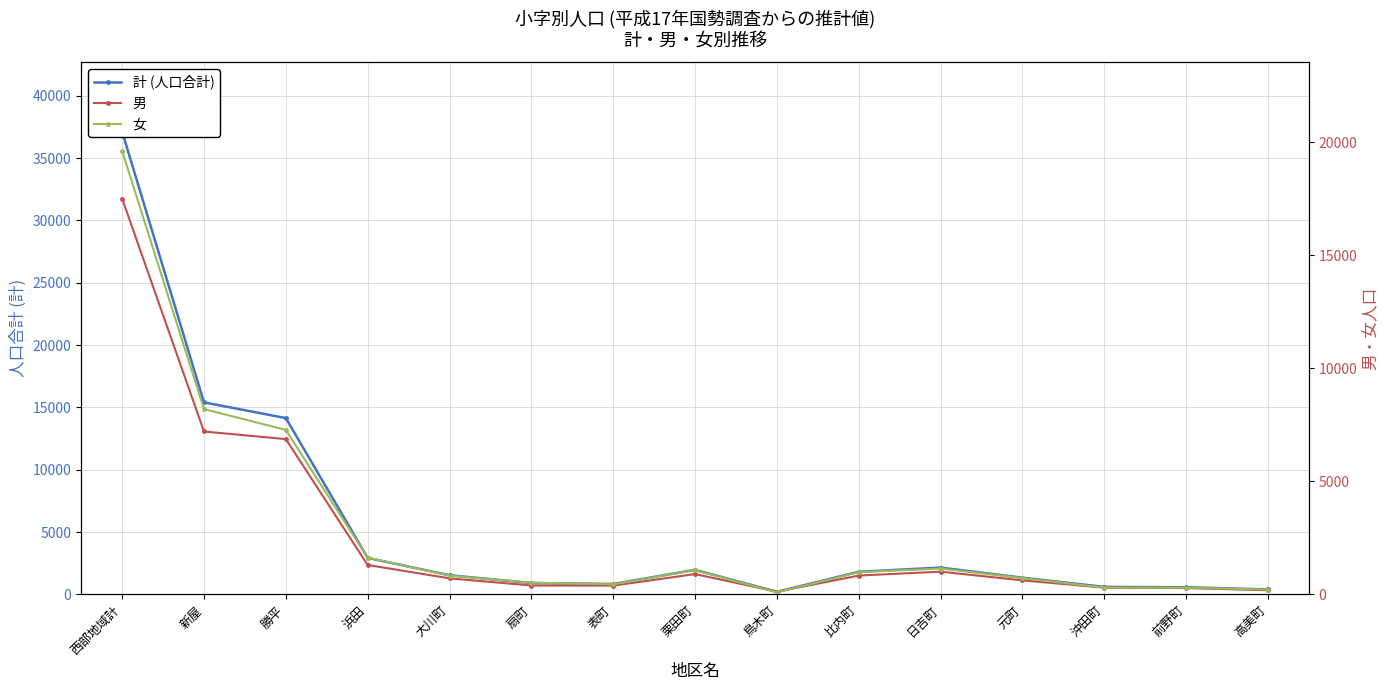

At which label does 計 (人口合計) first exceed 1534?

西部地域計